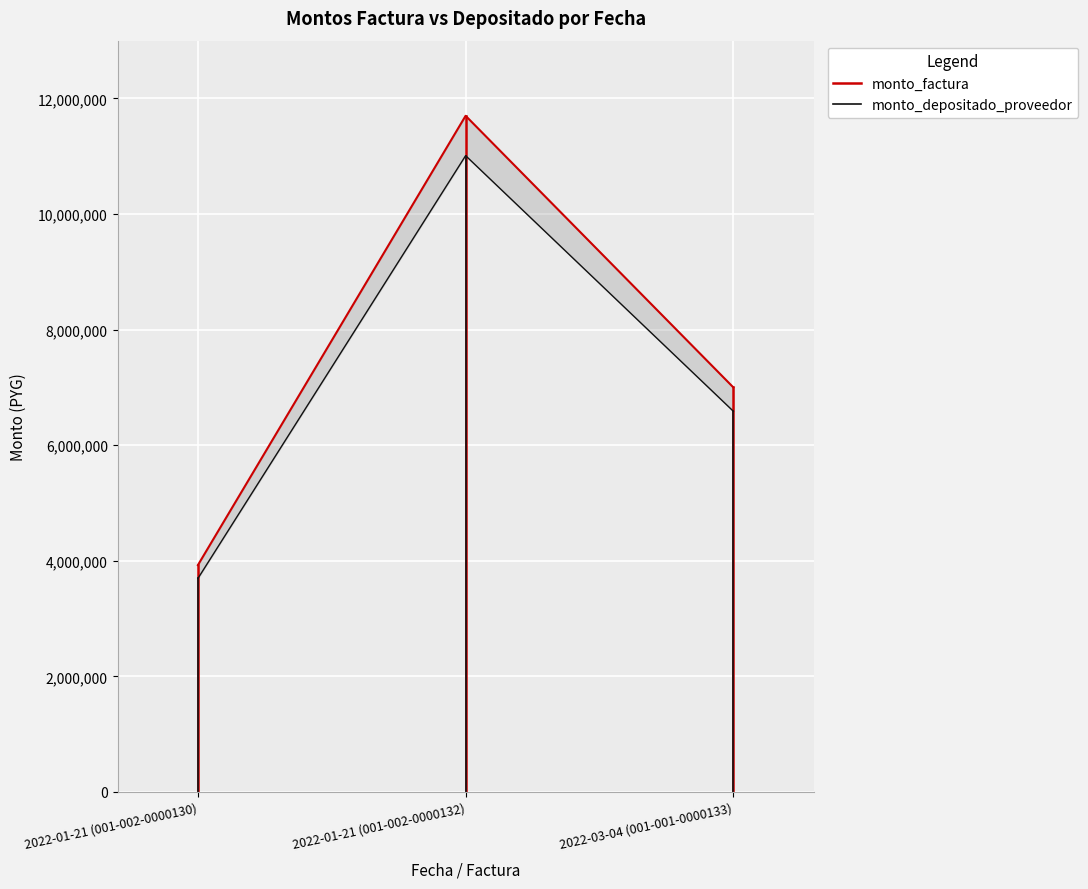

At 2022-01-21 (001-002-0000130), list the series in order from smallest to largest.

monto_factura, monto_depositado_proveedor